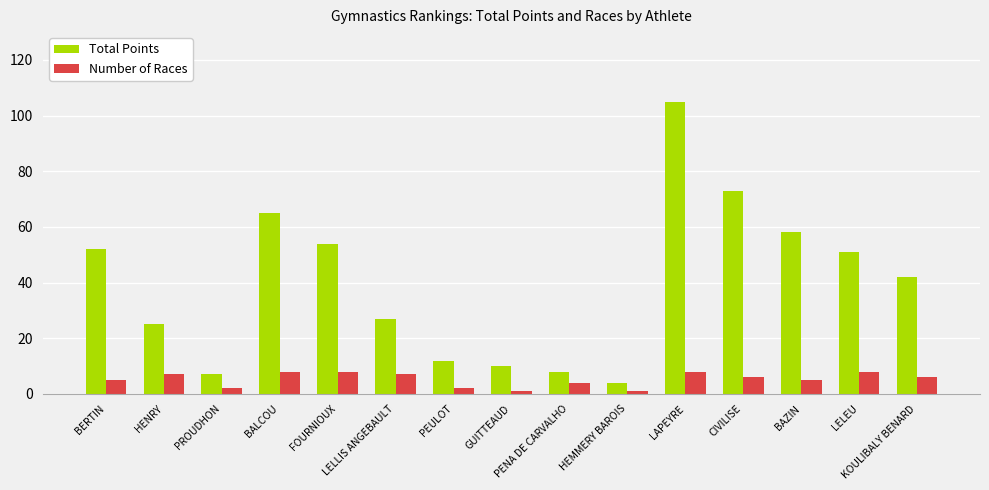

Which series has the widest spread of values?

Total Points